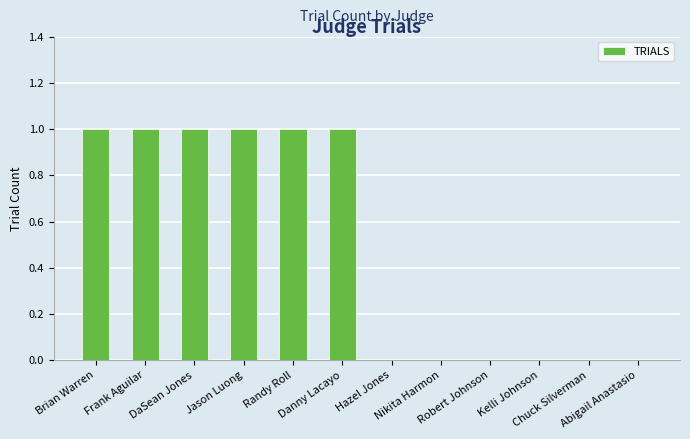

Does the chart contain stacked bars?

No